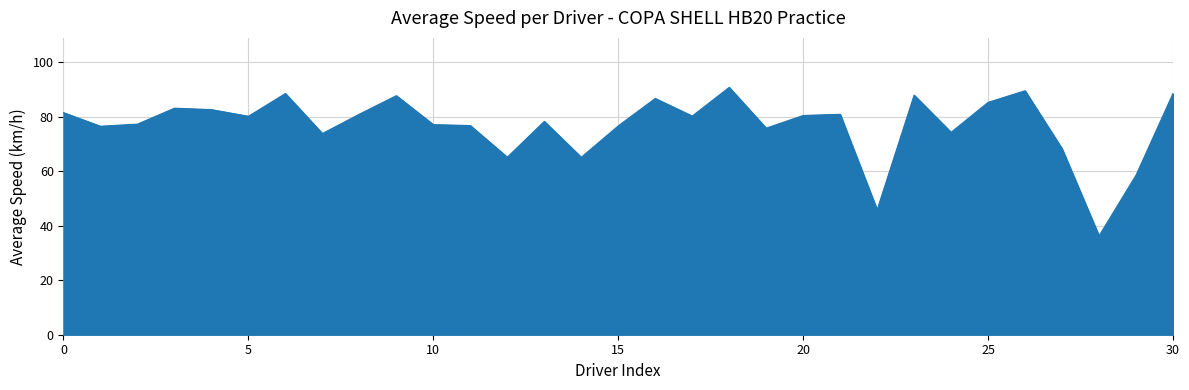

What is the difference between the maximum and minimum values?

54.5